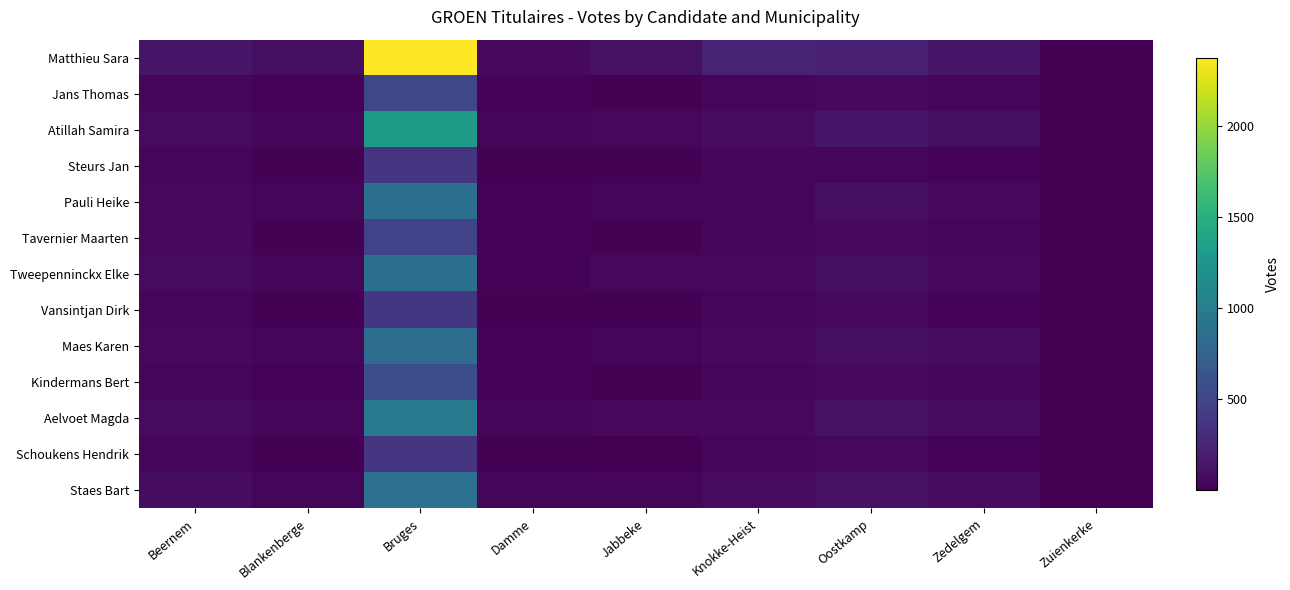

What is the total value across all series at Damme?

368